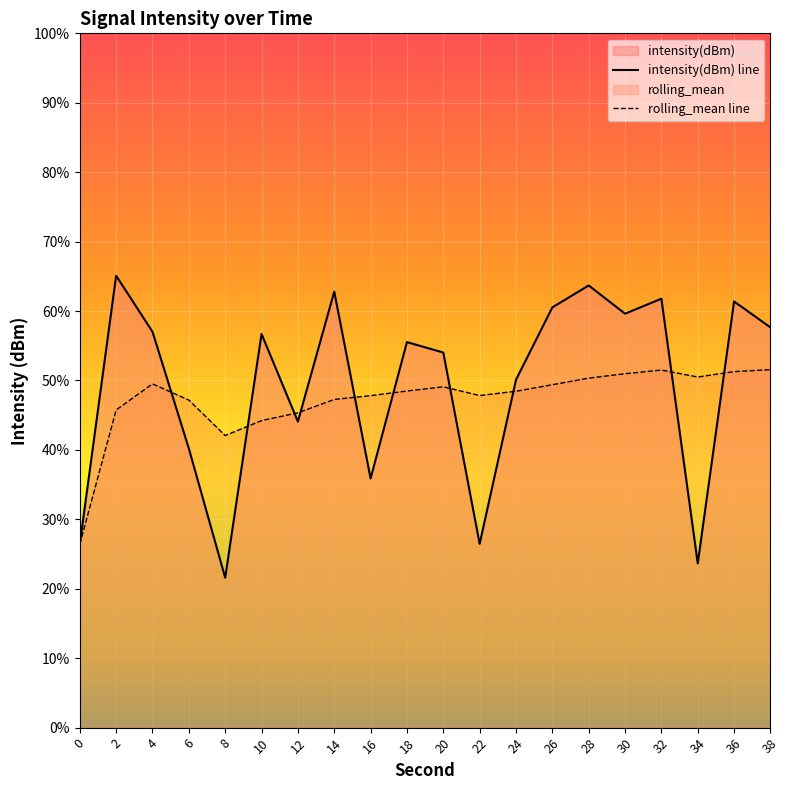

How many interior local peaks does the rolling_mean line series have?

3